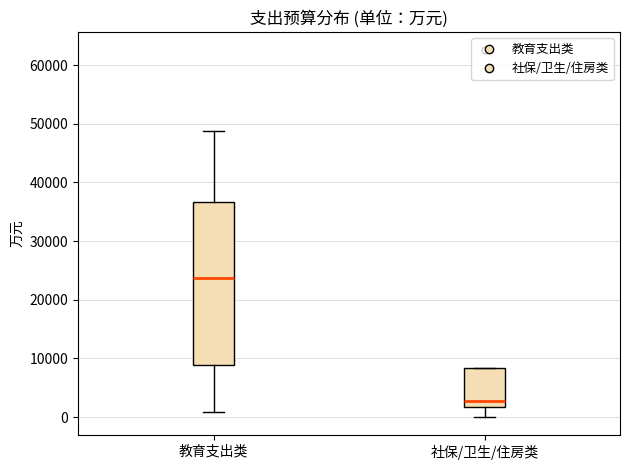

Where is the upper edge of the box for 社保/卫生/住房类 on the y-axis? The values are not printed on the chart, so give them approximately, as read against the axis.

8000